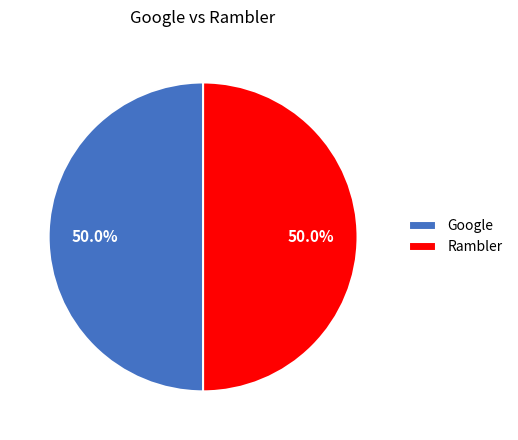

How much of the chart is everything except Google?

50.0%